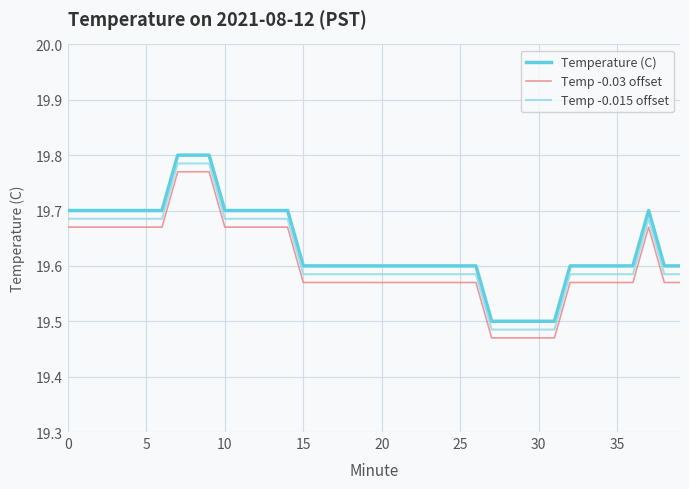

What is the difference between the second highest and minimum values in the Temp -0.015 offset series?

0.3